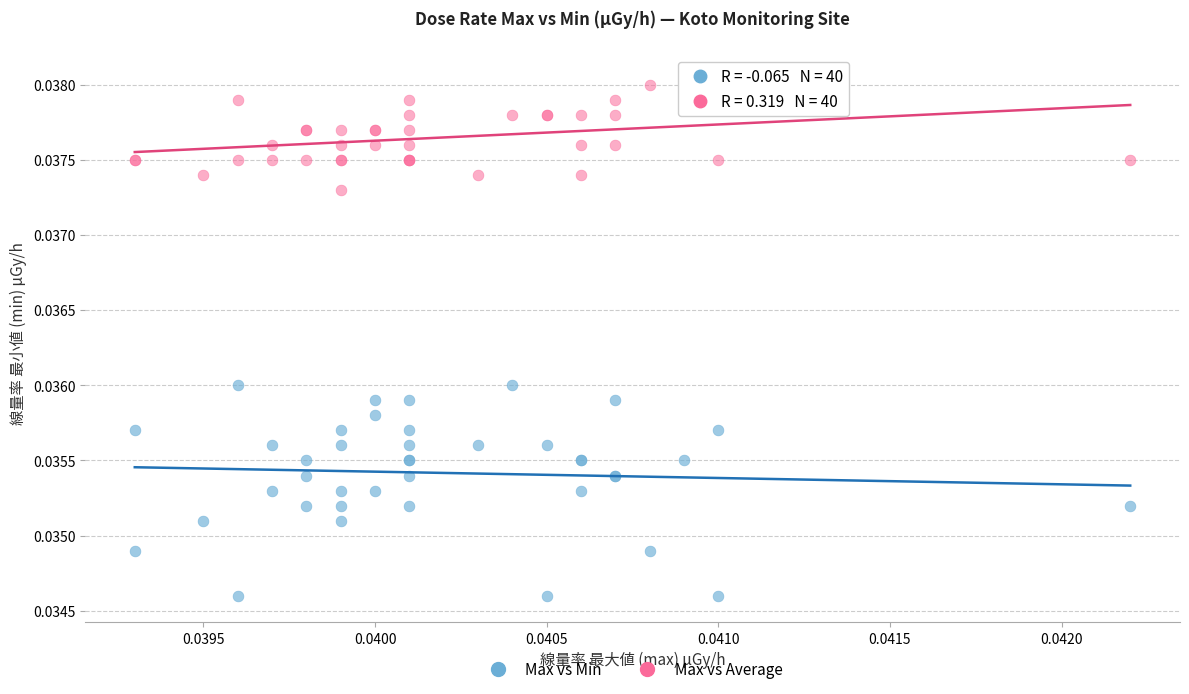

What are all the series names shown in the legend?

Max vs Min, Max vs Average